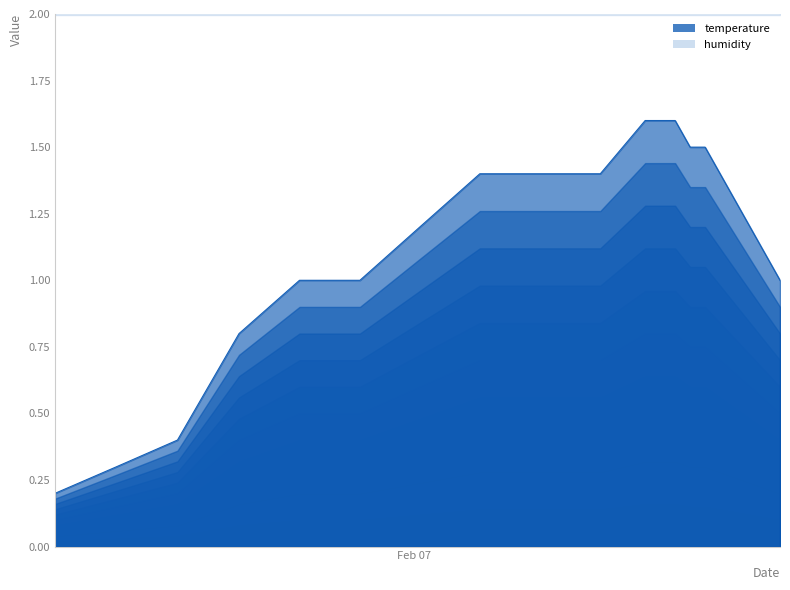

How many values are below 1?

4